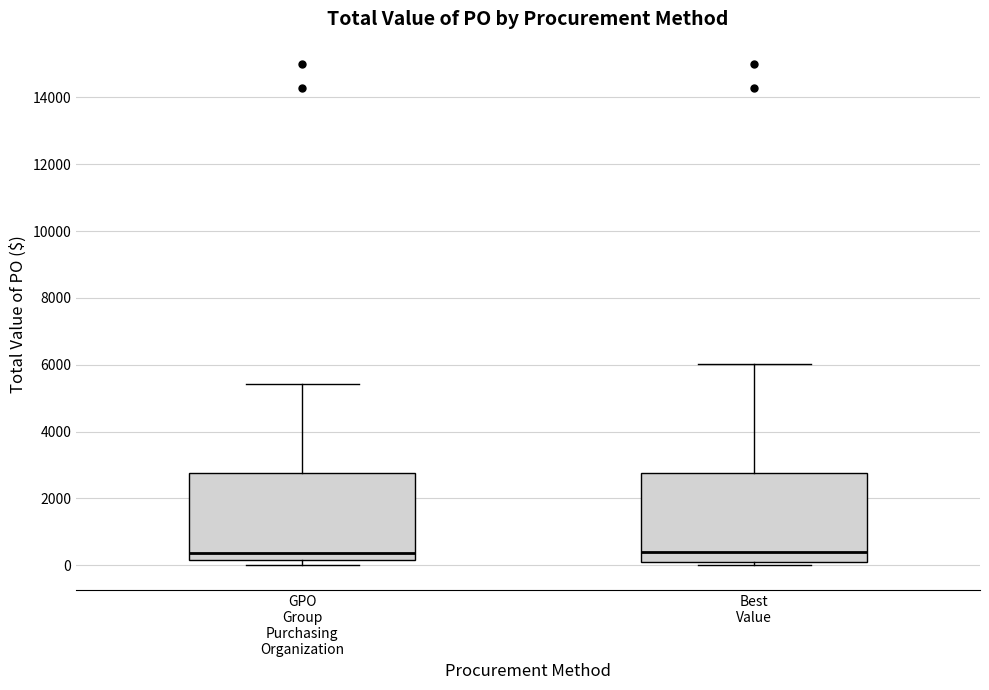

Reading left to right, read every box against the y-axis: the position of its median line, the range the box covers, and the ends of its whiskers. The values are not printed on the chart, so give them approximately, as read against the axis.

GPO Group Purchasing Organization: median 400, box 200 to 2800, whiskers 0 to 5400
Best Value: median 400, box 0 to 2800, whiskers 0 (just below the box's lower edge) to 6000